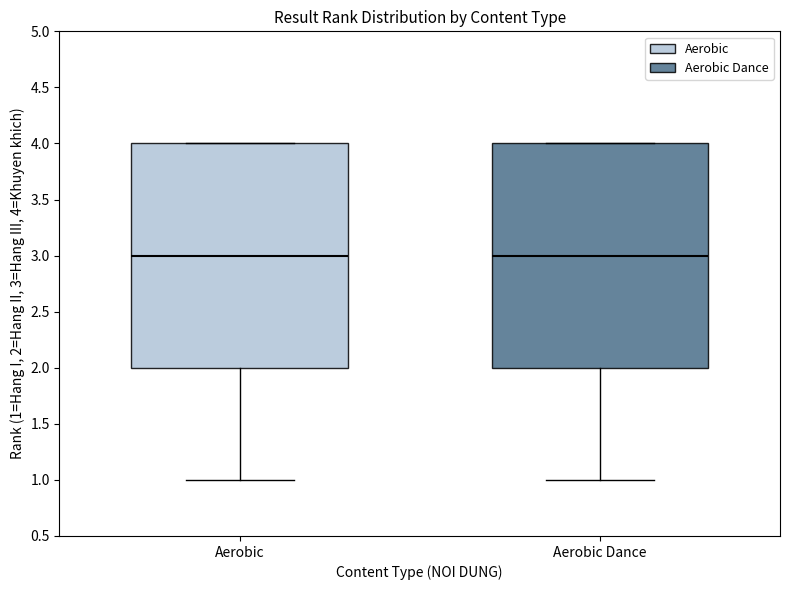

Where does the lower whisker of the box for Aerobic Dance end on the y-axis? The values are not printed on the chart, so give them approximately, as read against the axis.

1